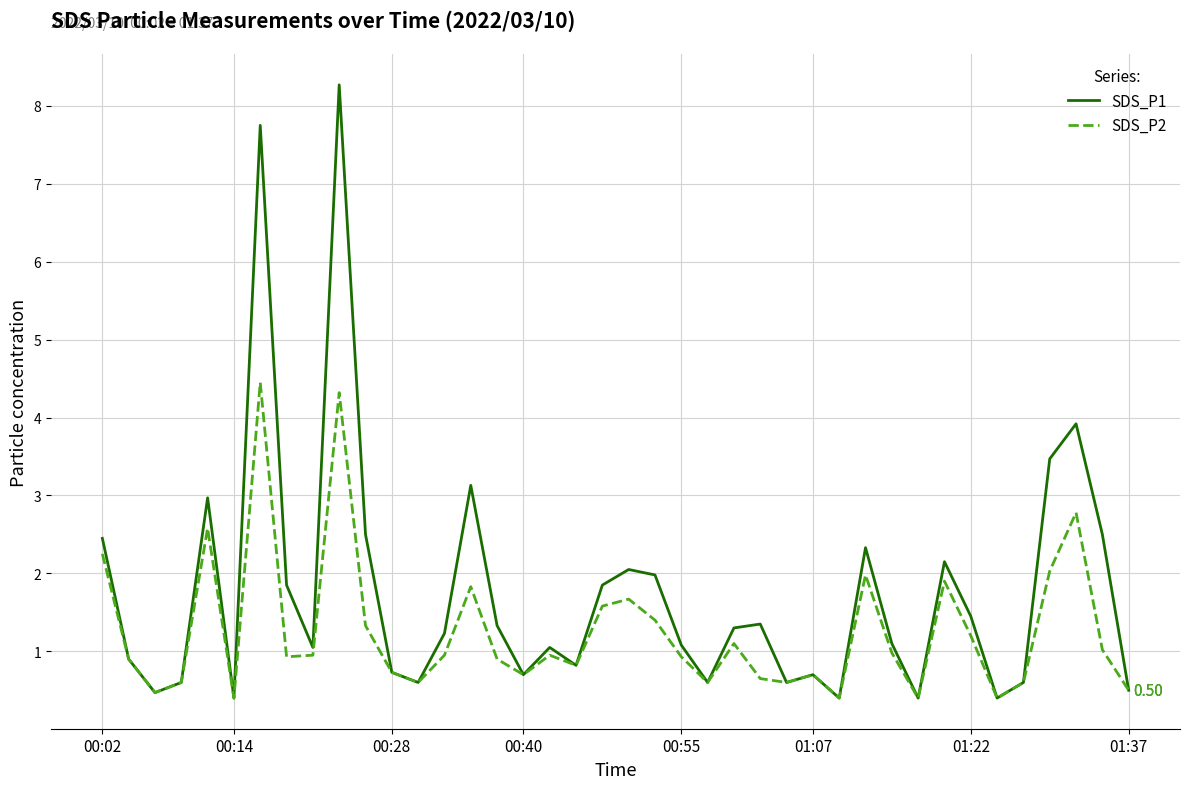

List the series in order of their peak value, highest first.

SDS_P1, SDS_P2